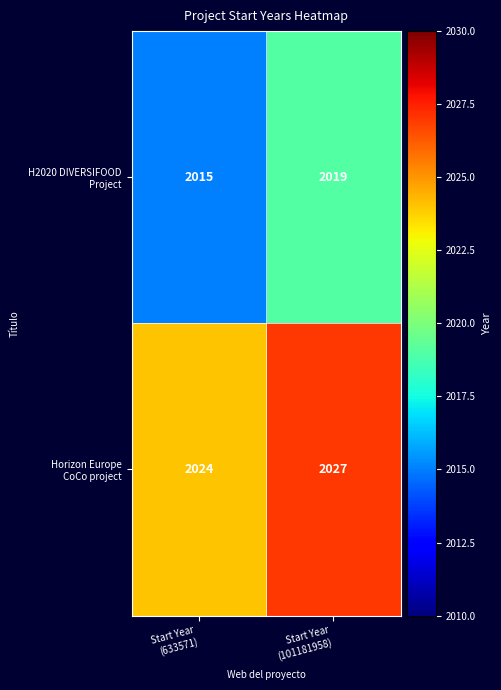

What is the maximum value shown in the chart?

2027